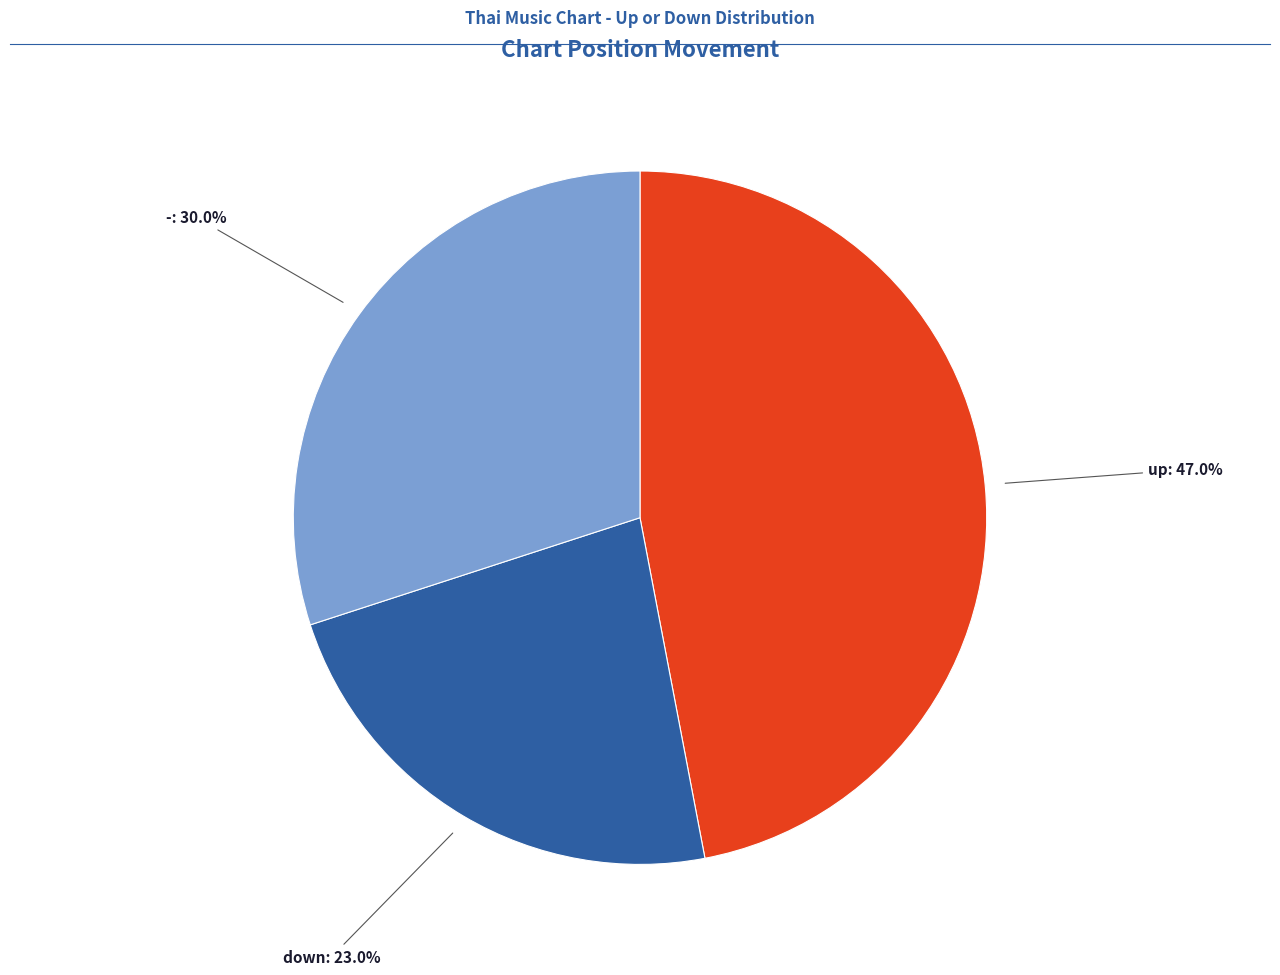

Is there a majority slice in this chart?

No